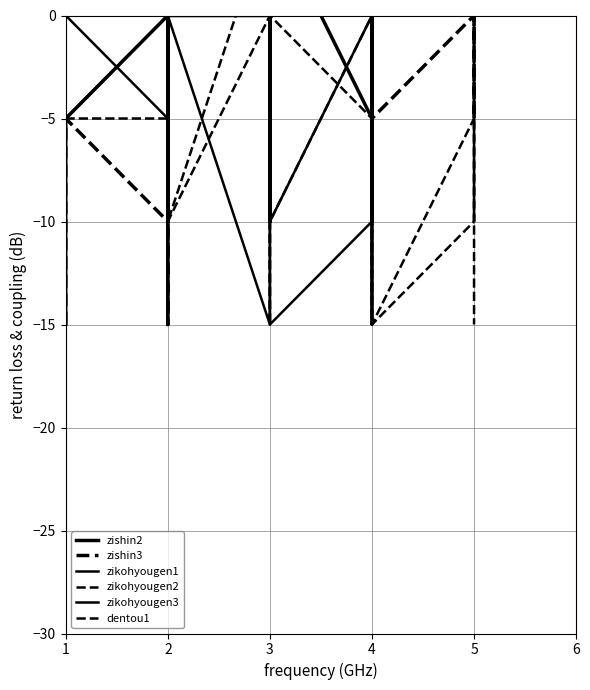

Which category has the lowest value in the zishin3 series?

1